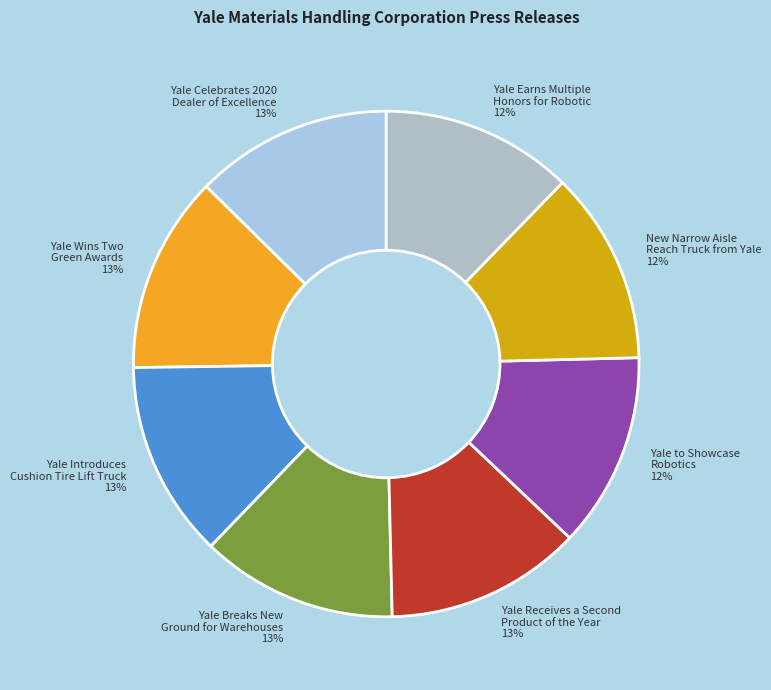

Does Yale to Showcase Robotics 12% represent more than half of the total?

No